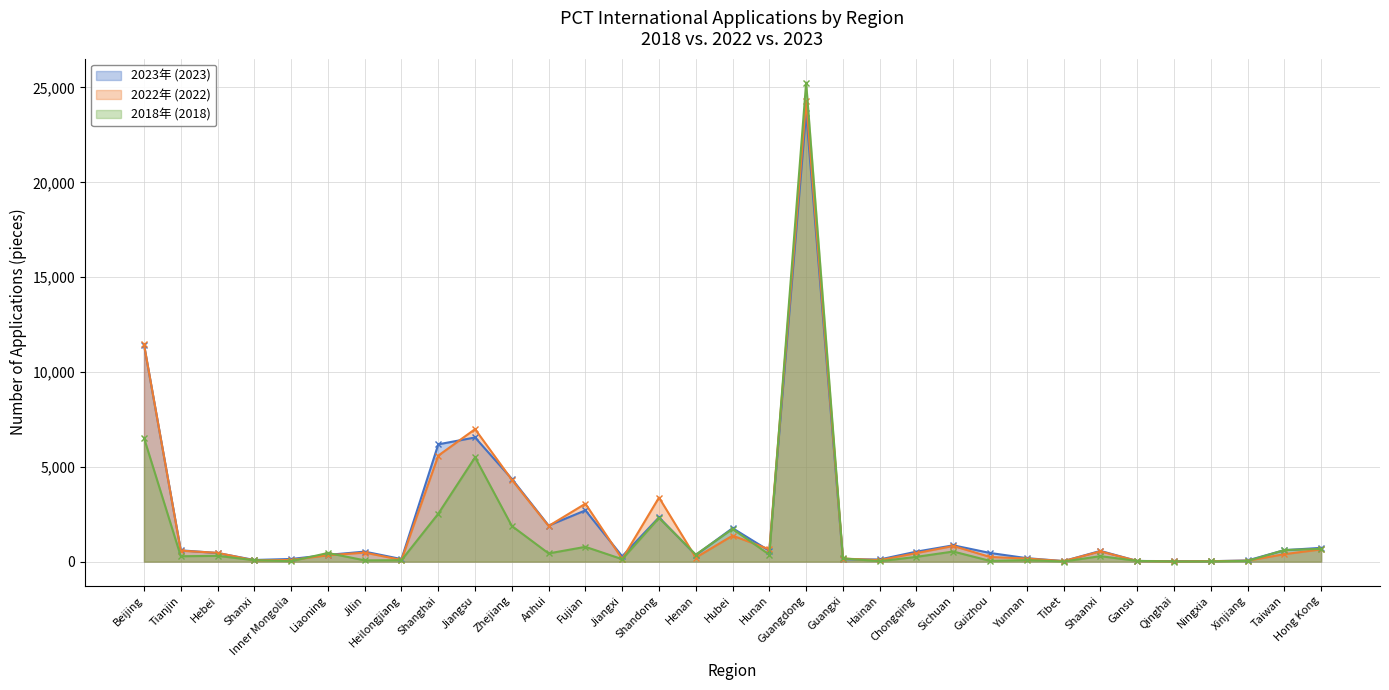

At how many categories does at least one series exceed 6662?

3